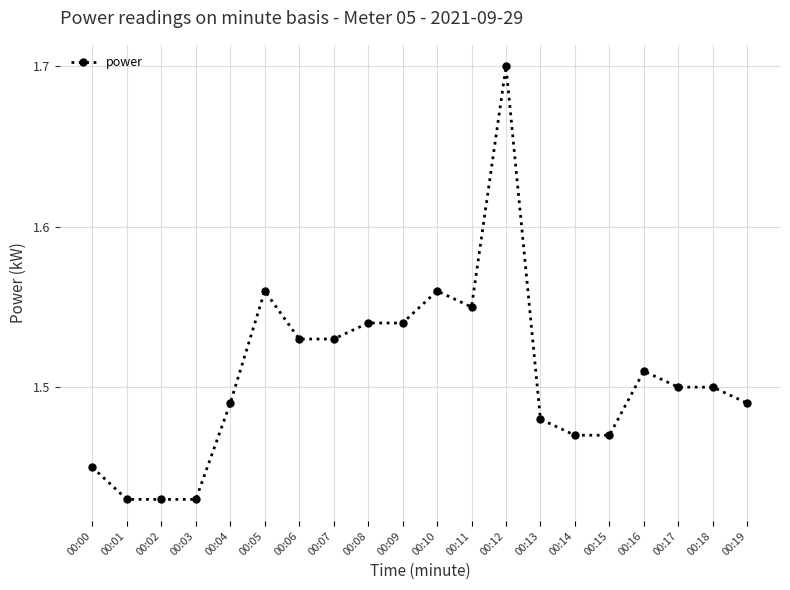

Does the chart have visible grid lines?

Yes